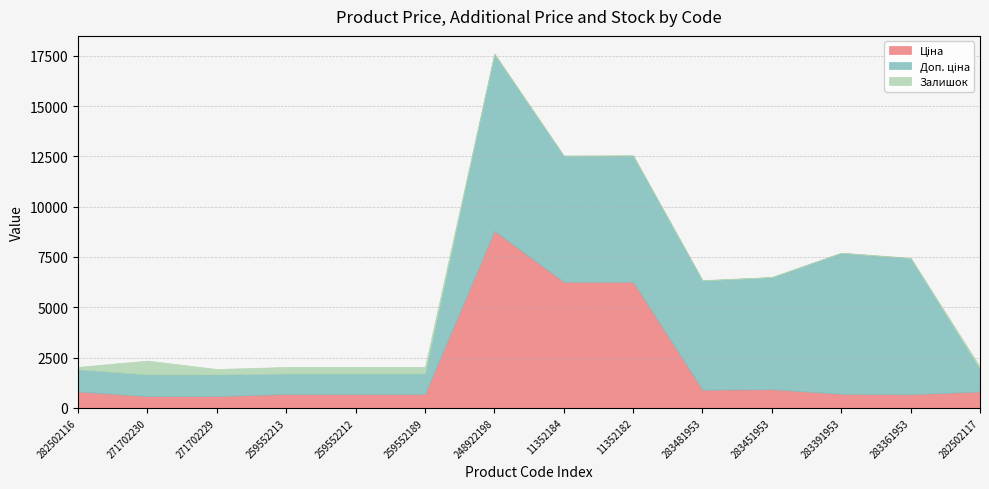

At which category does the chart reach its peak across all series?

248922198